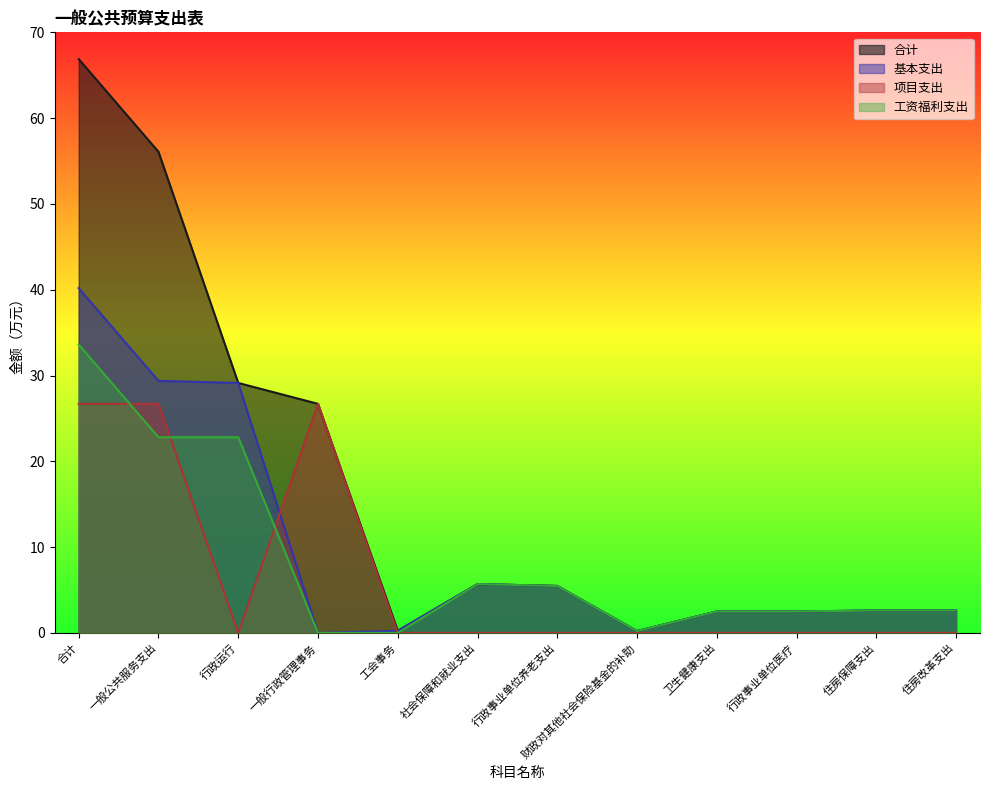

What is the value of the 合计 point at the 3rd from the left?

29.1